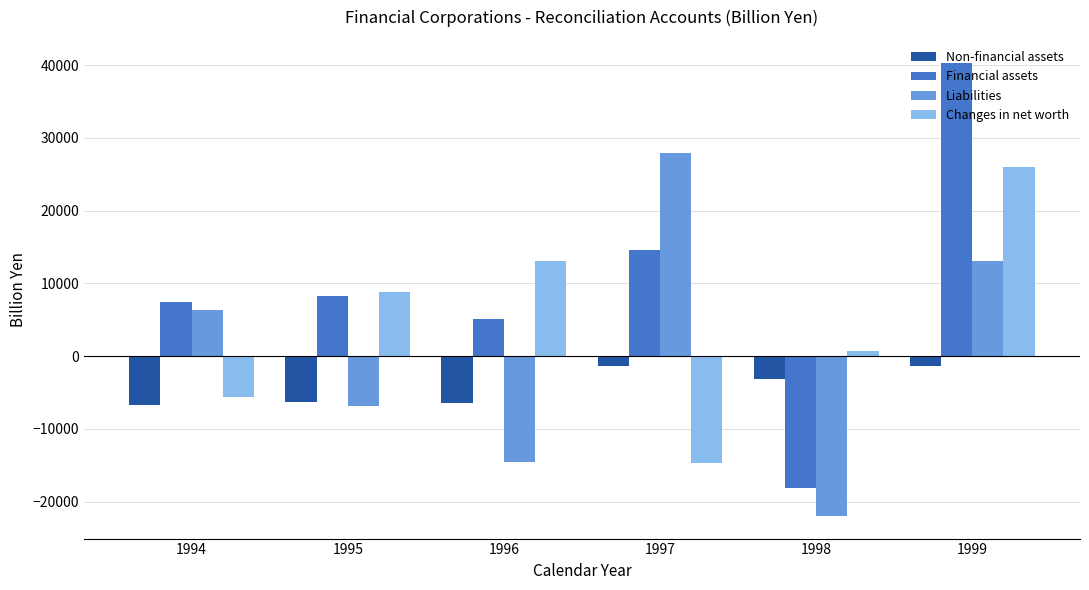

Is the value of Financial assets at 1998 greater than the value of Non-financial assets at 1997?

No